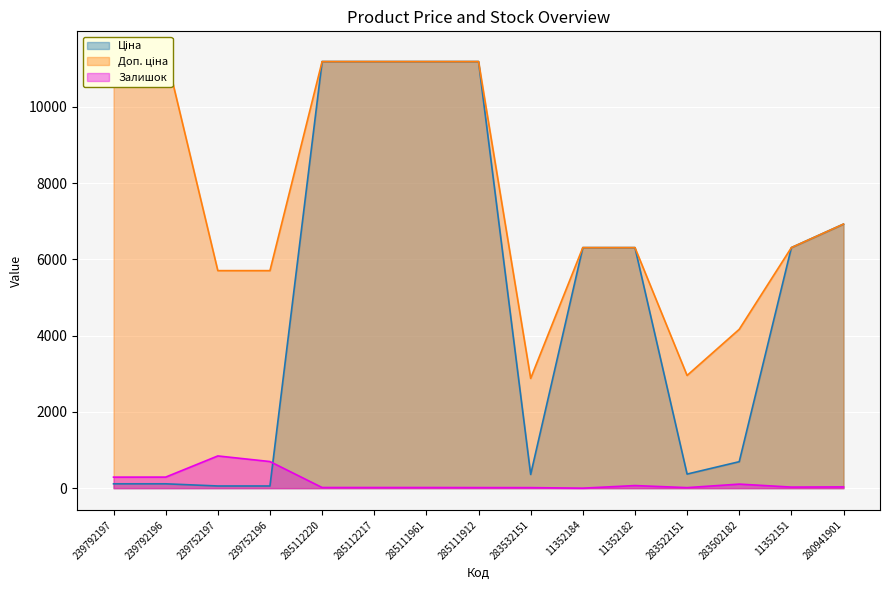

Reading left to right, extract all data points from this chart.

Ціна: 114.1	114.1	57.0	57.0	11188.2	11188.2	11188.2	11188.2	359.9	6308.8	6308.8	369.5	694.3	6308.8	6925.7
Доп. ціна: 11410.0	11410.0	5705.0	5705.0	11188.2	11188.2	11188.2	11188.2	2878.8	6308.8	6308.8	2955.8	4165.6	6308.8	6925.7
Залишок: 289.0	290.0	845.0	698.0	17.0	17.0	17.0	15.0	14.0	0.0	68.0	14.0	106.0	28.0	33.0